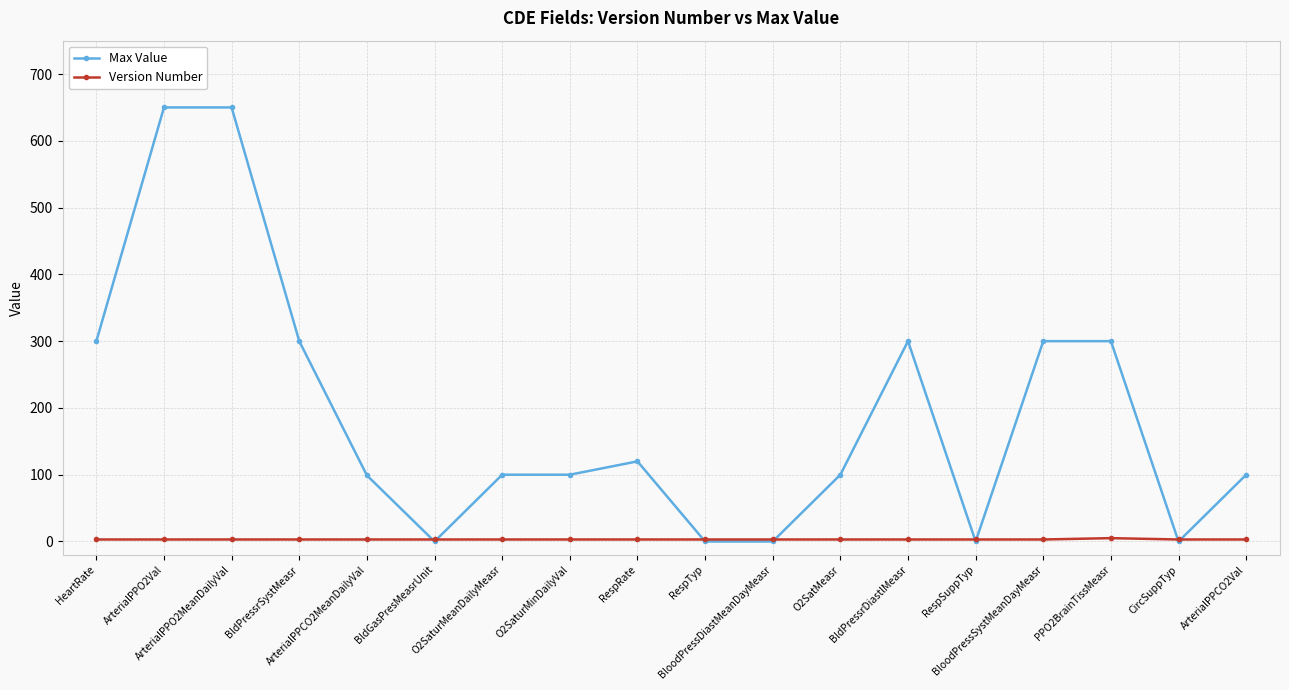

The Max Value series shows 100 at BldPressrDiastlMeasr. True or false?

False